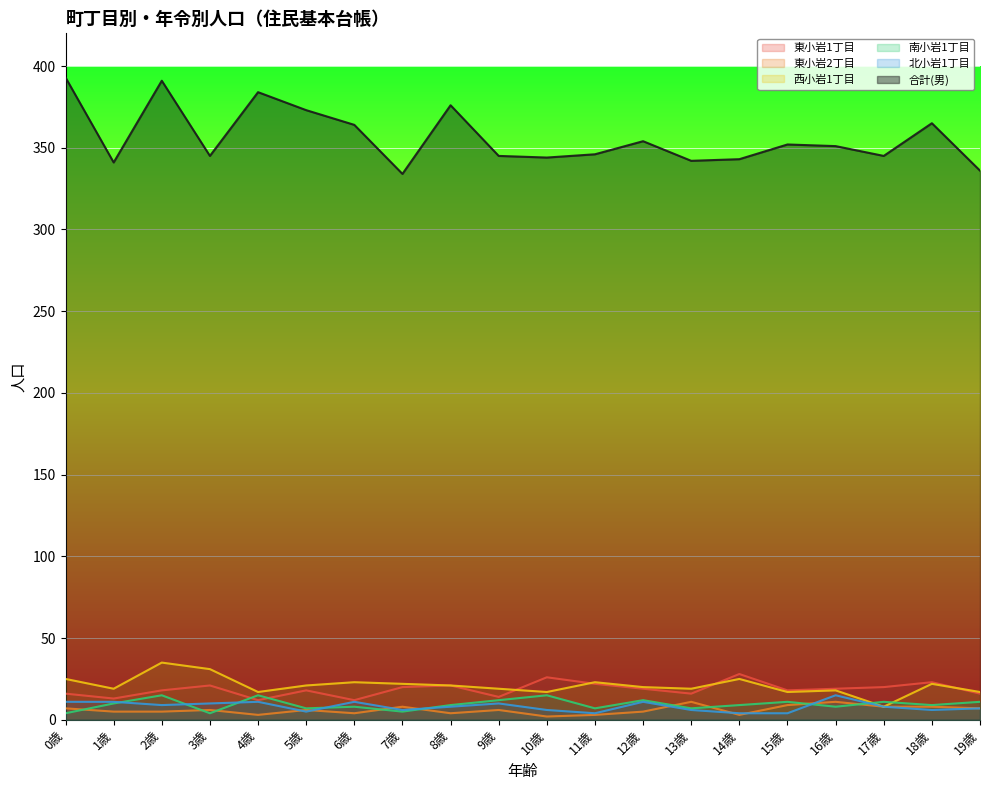

Count the number of data series in this chart.

6